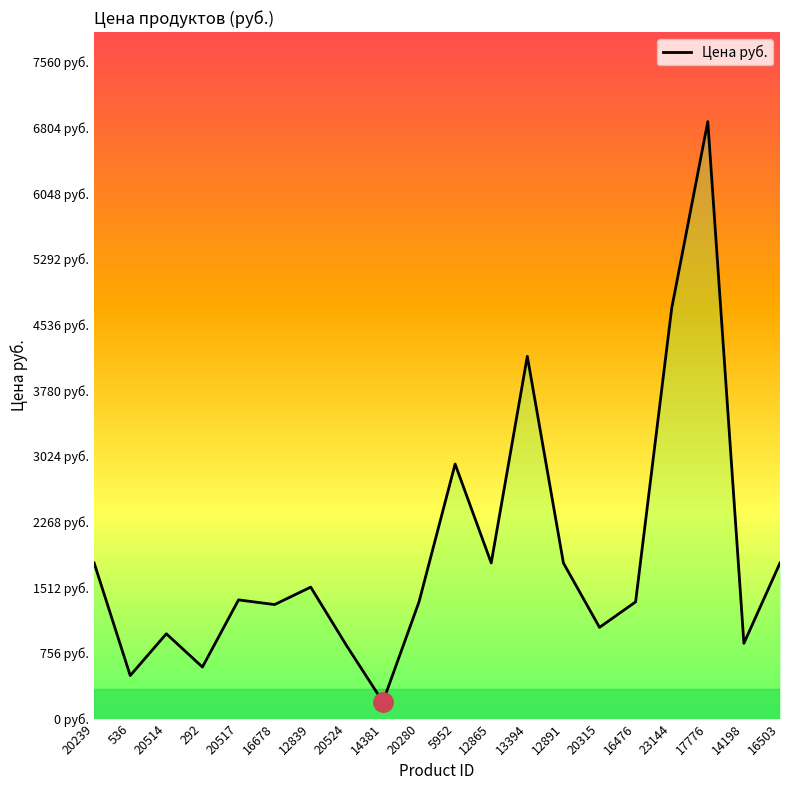

List the labels in order of value, largest first.

17776, 23144, 13394, 5952, 20239, 12865, 12891, 16503, 12839, 20517, 20280, 16476, 16678, 20315, 20514, 14198, 20524, 292, 536, 14381